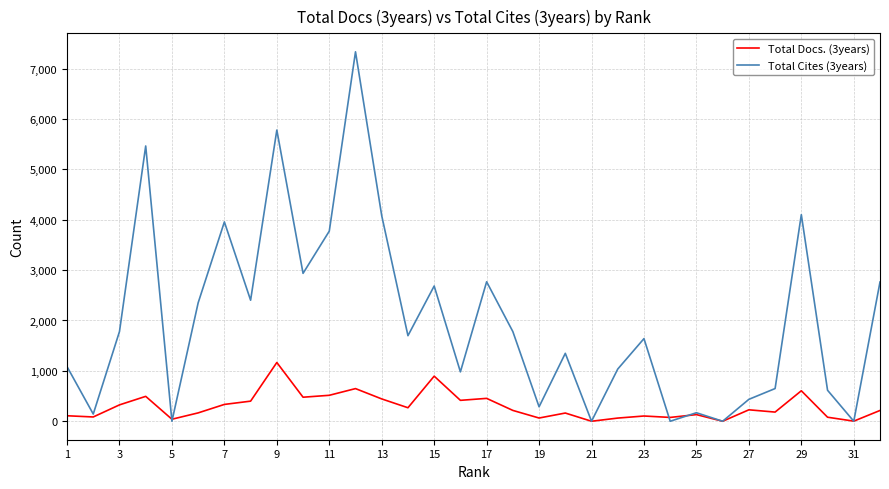

Which series has the largest total across all categories?

Total Cites (3years)